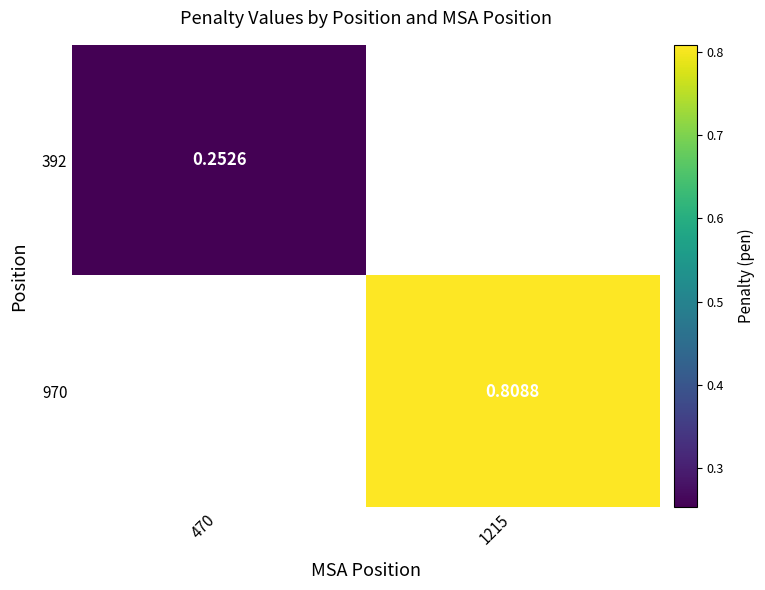

Is the value of 392 at 470 greater than the value of 970 at 1215?

No